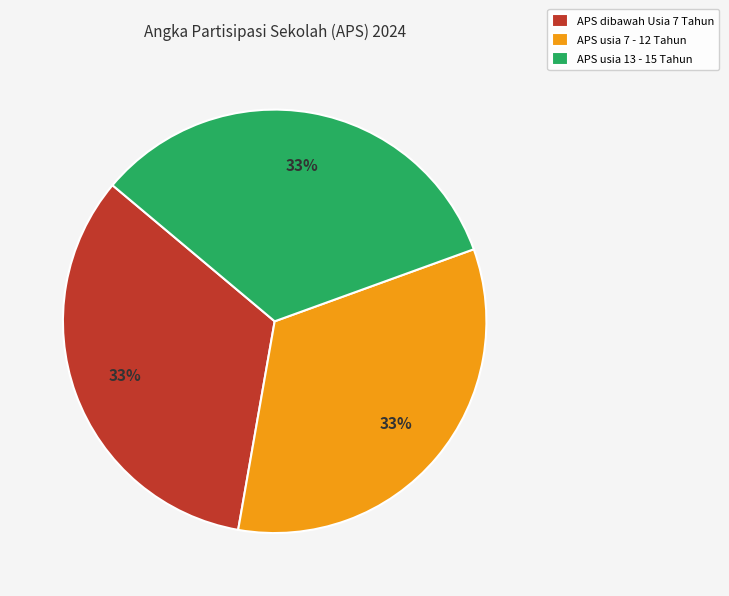

Approximately how many times larger is the value at APS dibawah Usia 7 Tahun compared to APS usia 13 - 15 Tahun?

1.0